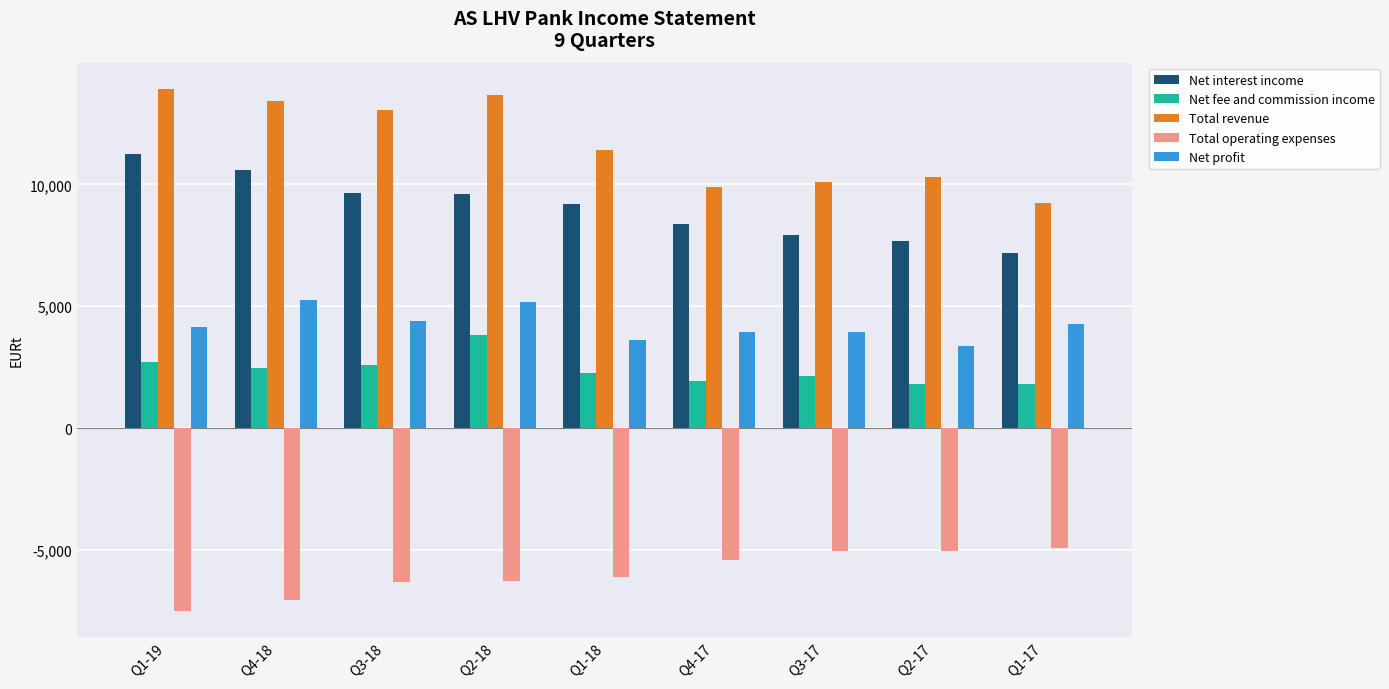

At Q1-19, list the series in order from largest to smallest.

Total revenue, Net interest income, Net profit, Net fee and commission income, Total operating expenses